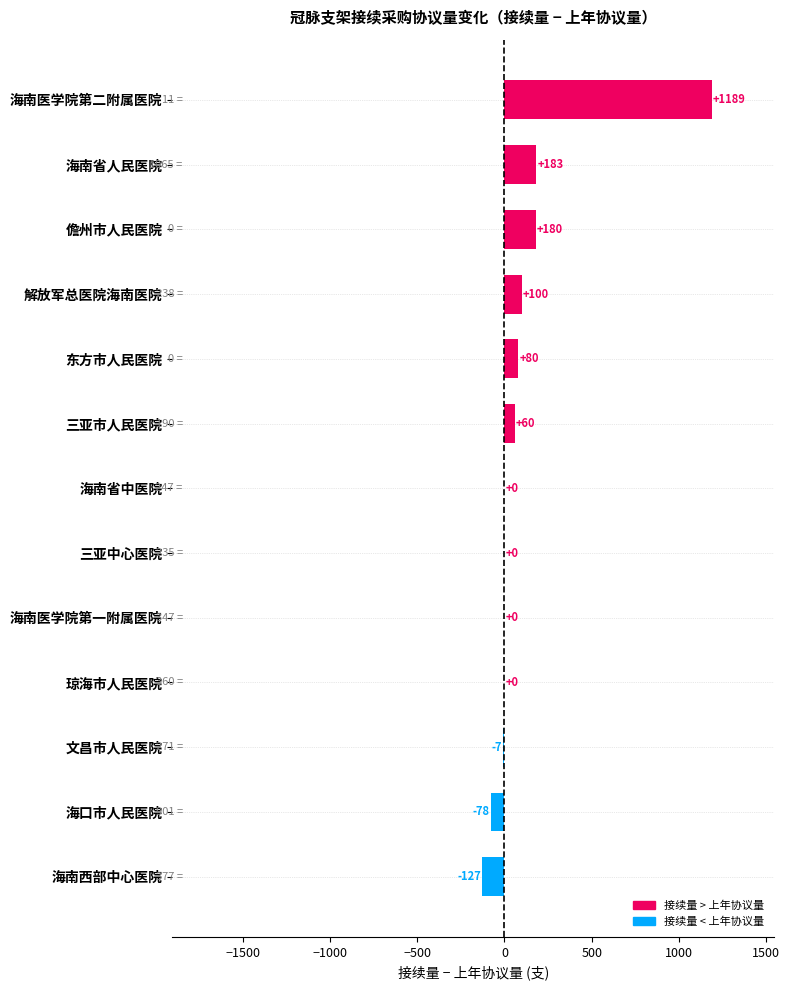

Reading bottom to top, transcribe all the data shown in this chart.

海南西部中心医院=-127	海口市人民医院=-78	文昌市人民医院=-7	琼海市人民医院=0	海南医学院第一附属医院=0	三亚中心医院=0	海南省中医院=0	三亚市人民医院=60	东方市人民医院=80	解放军总医院海南医院=100	儋州市人民医院=180	海南省人民医院=183	海南医学院第二附属医院=1189